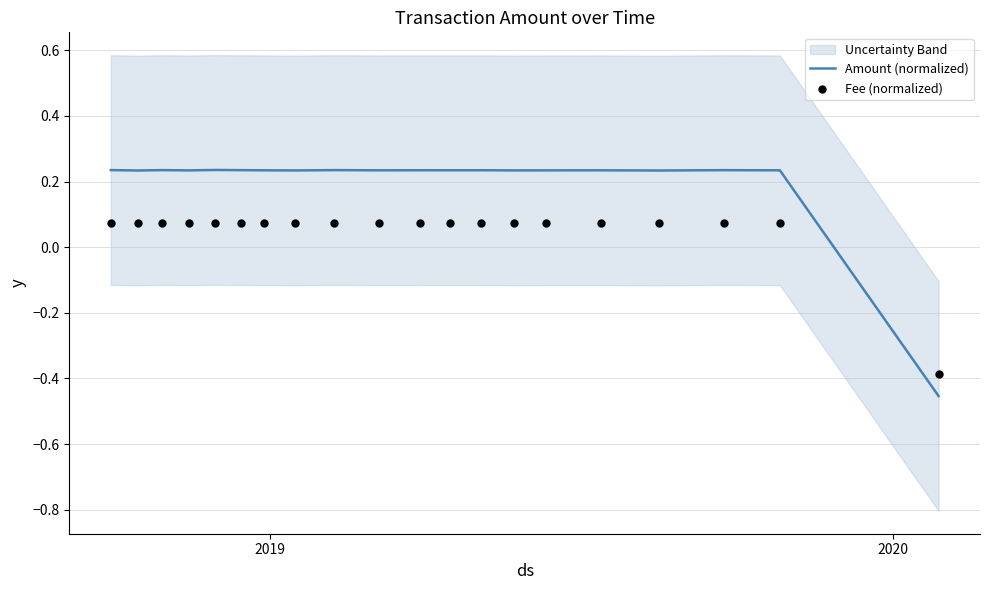

Which series reaches the minimum Y coordinate?

Amount (normalized)